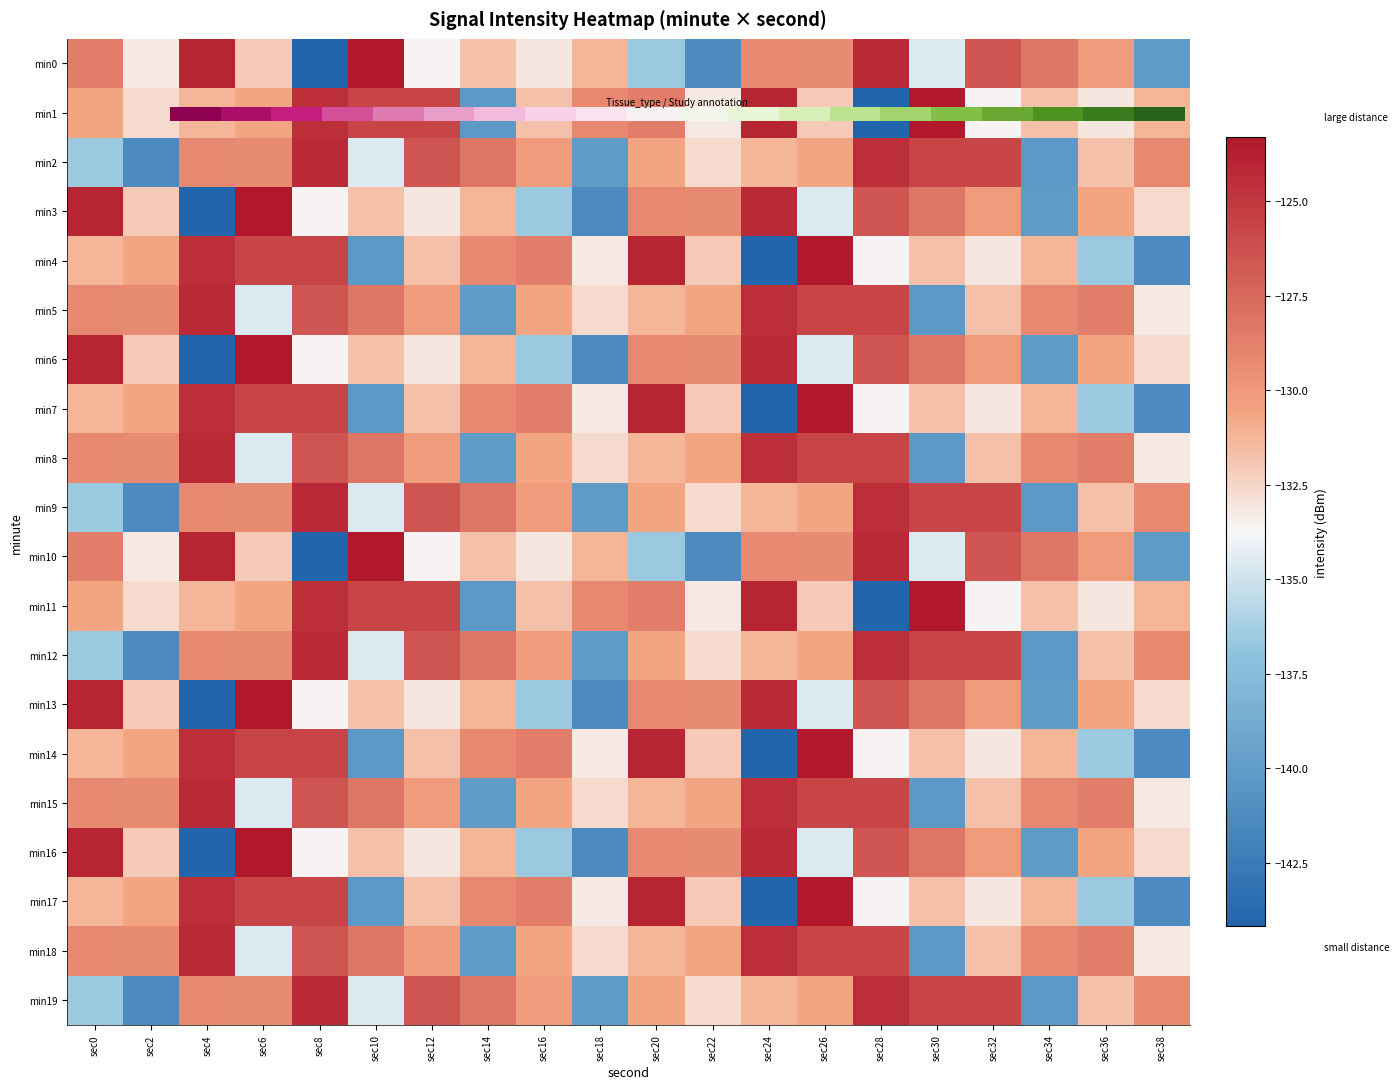

Count the number of data series in this chart.

20